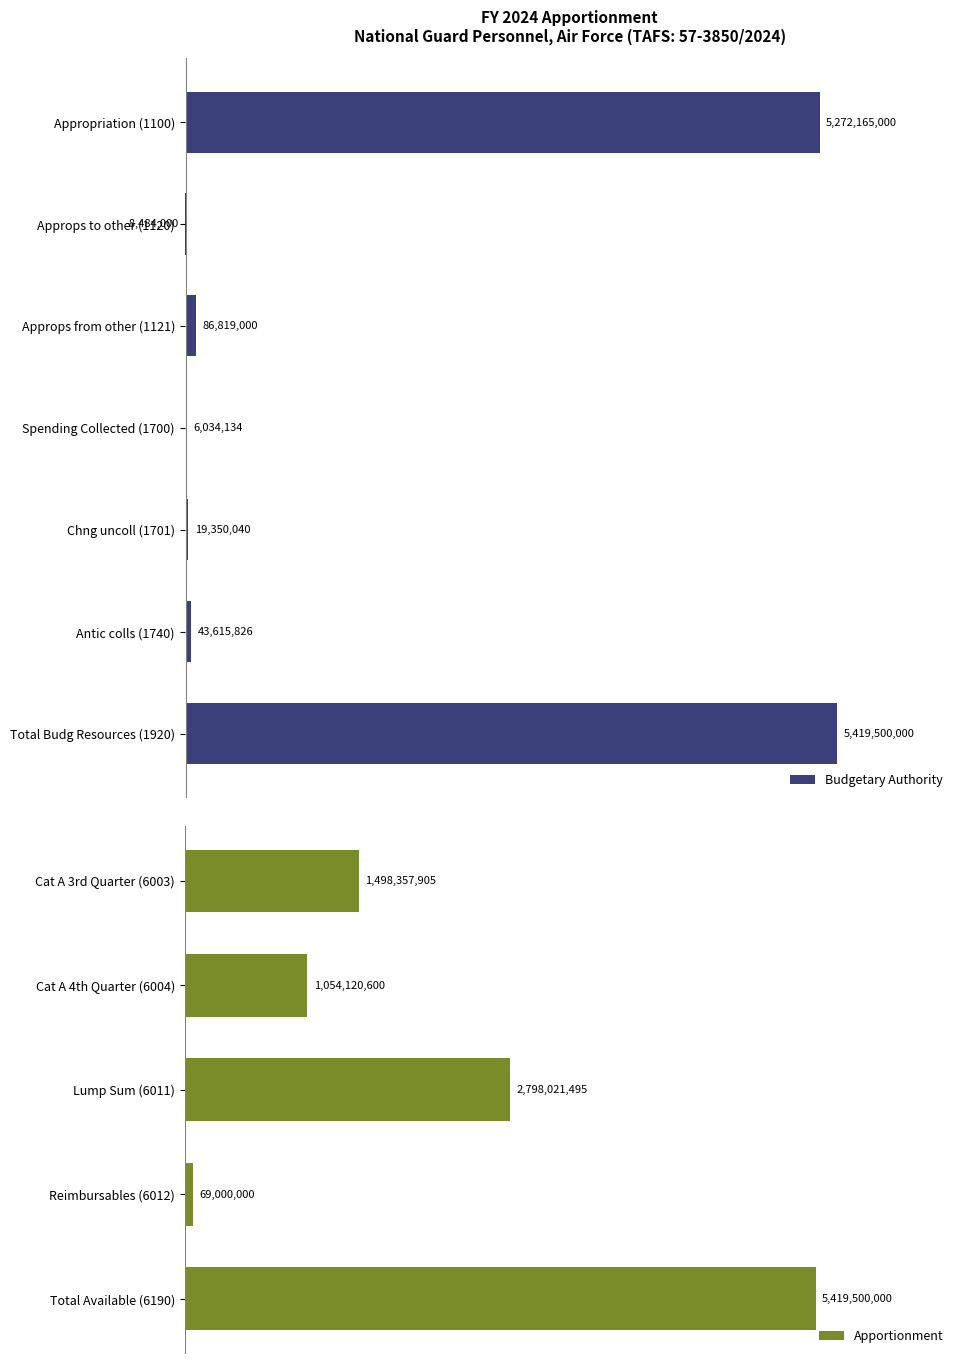

What is the minimum value shown in the chart?

-8484000